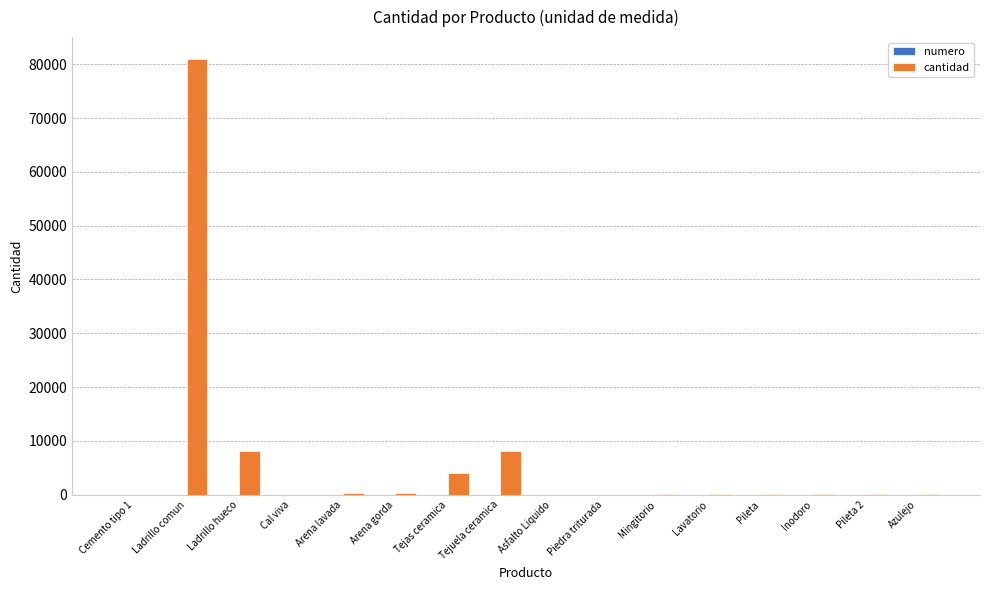

Which category has the highest value across all series?

Ladrillo comun